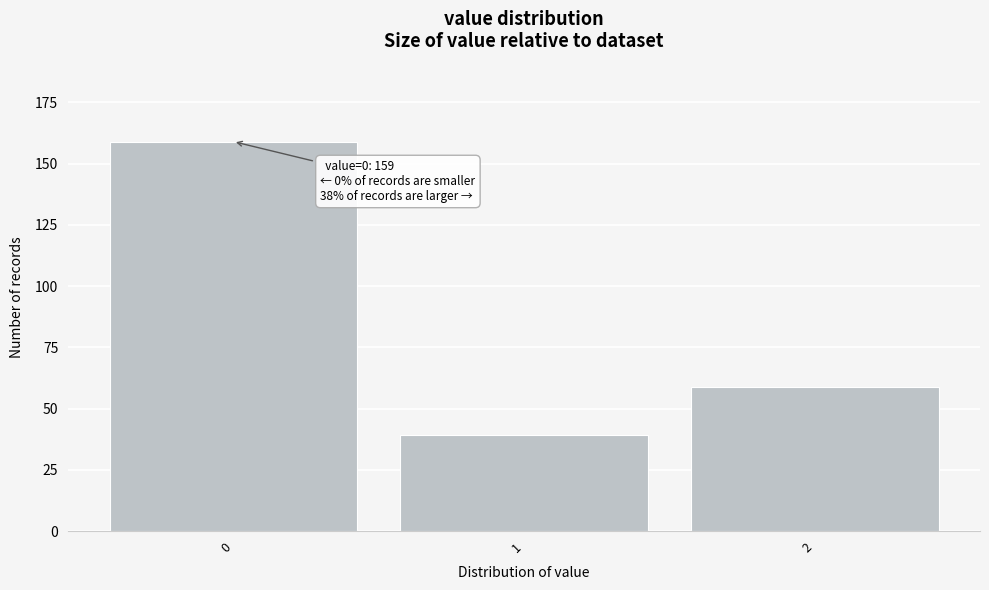

Reading right to left, extract all data points from this chart.

2=59	1=39	0=159